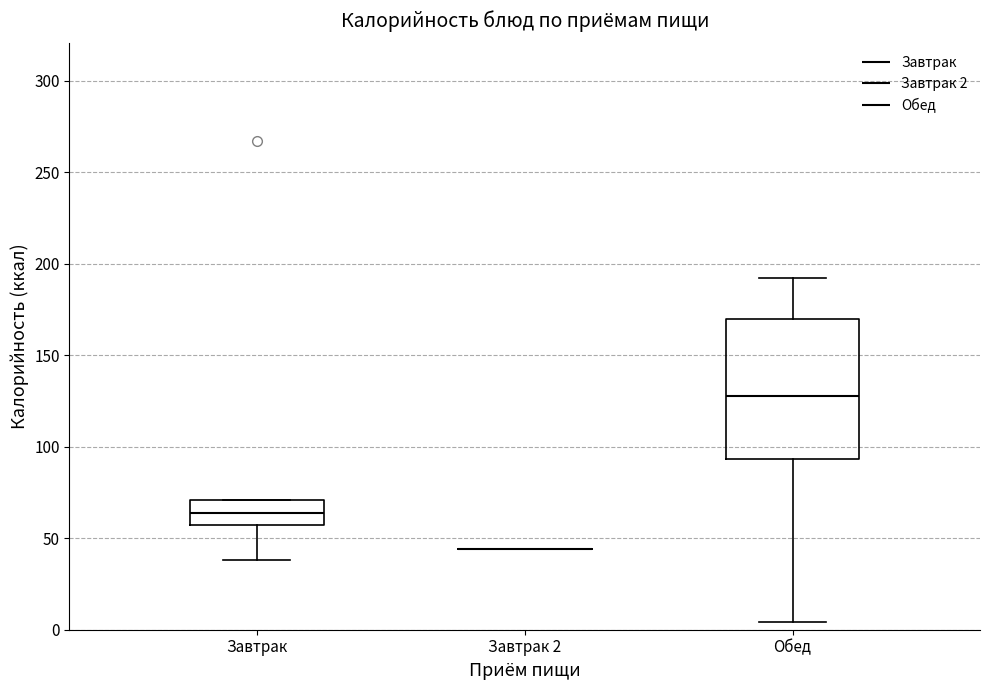

Reading left to right, transcribe this box plot: for each box, give where its median line is, the range the box spans, and where its two whiskers end, as read against the y-axis. The values are not printed on the chart, so give them approximately, as read against the axis.

Завтрак: median 65, box 55 to 70, whiskers 40 to 70
Завтрак 2: box collapsed to a line at 45, whiskers 45 to 45
Обед: median 130, box 95 to 170, whiskers 5 to 190